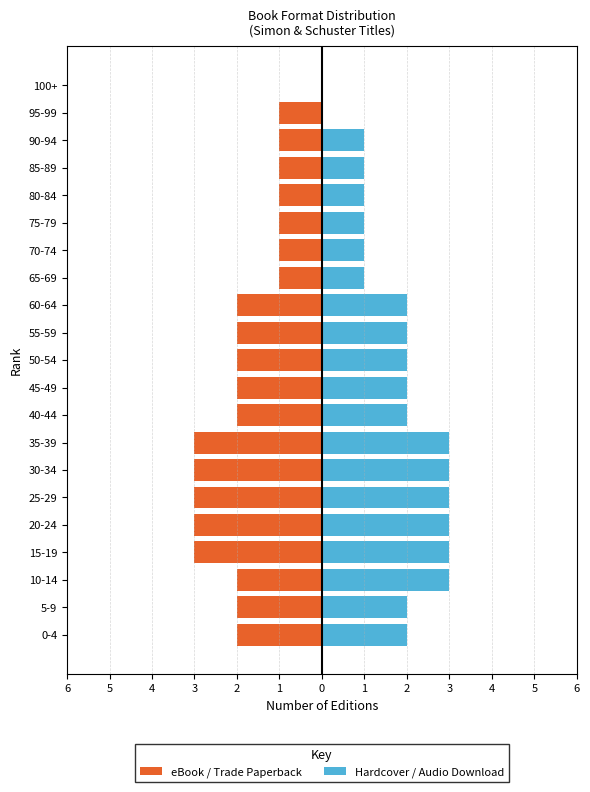

Reading left to right, extract all data points from this chart.

eBook / Trade Paperback: -2	-2	-2	-3	-3	-3	-3	-3	-2	-2	-2	-2	-2	-1	-1	-1	-1	-1	-1	-1	0
Hardcover / Audio Download: 2	2	3	3	3	3	3	3	2	2	2	2	2	1	1	1	1	1	1	0	0